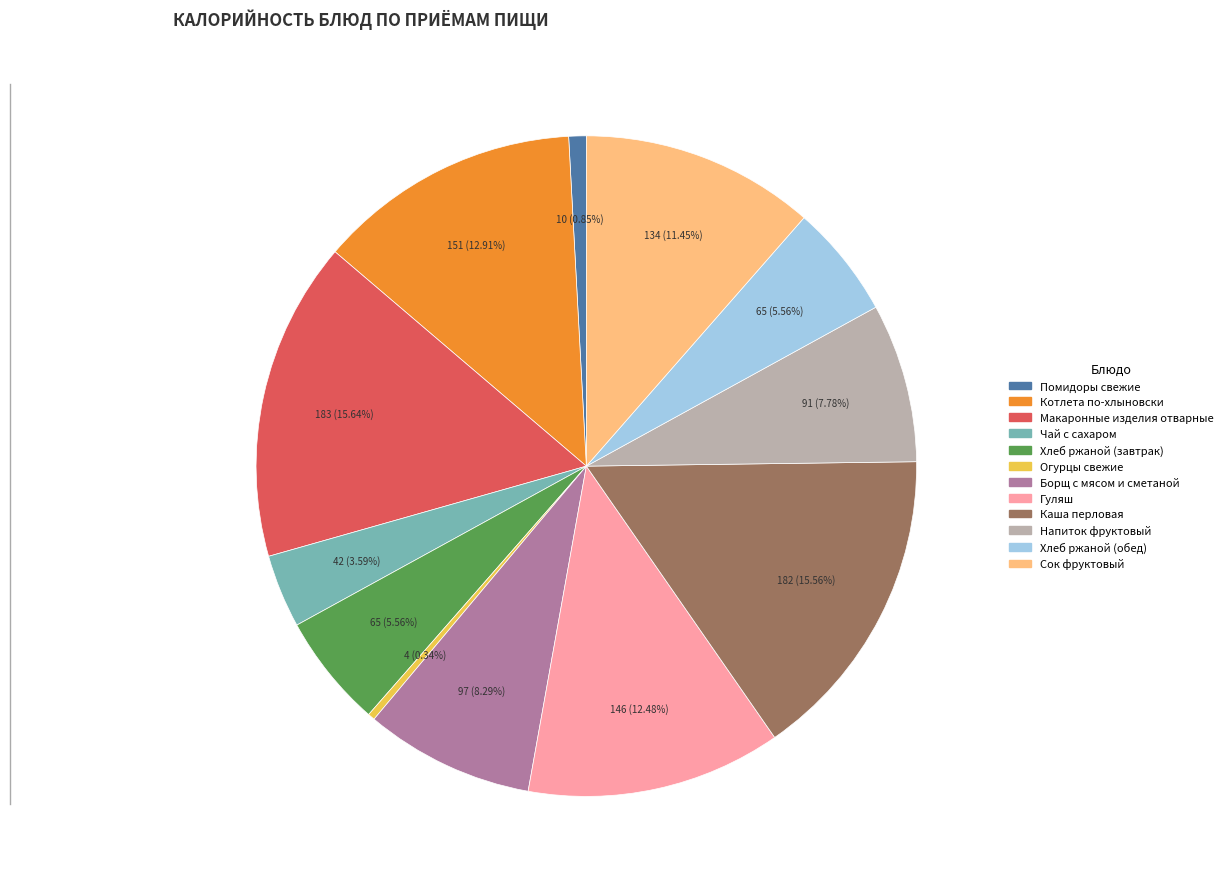

Combined, what portion of the pie is Сок фруктовый and Макаронные изделия отварные?

27.1%